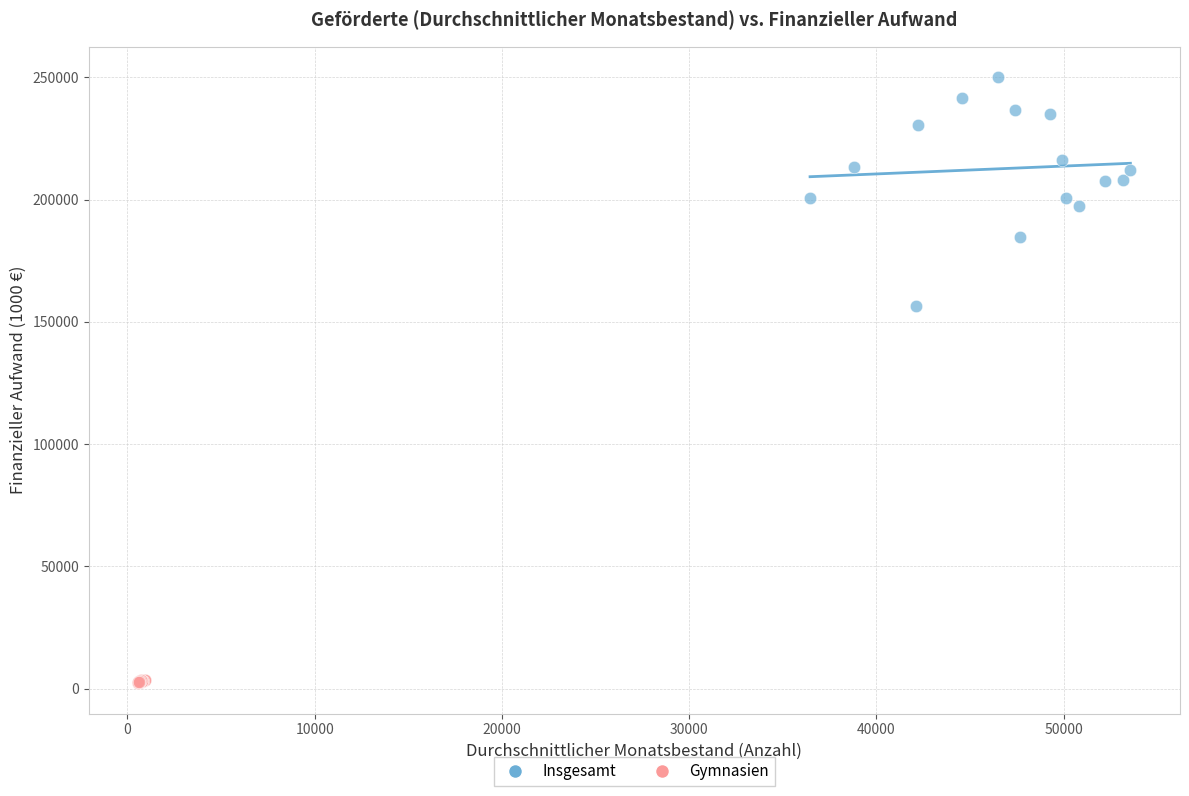

Which series contains the highest Y value?

Insgesamt